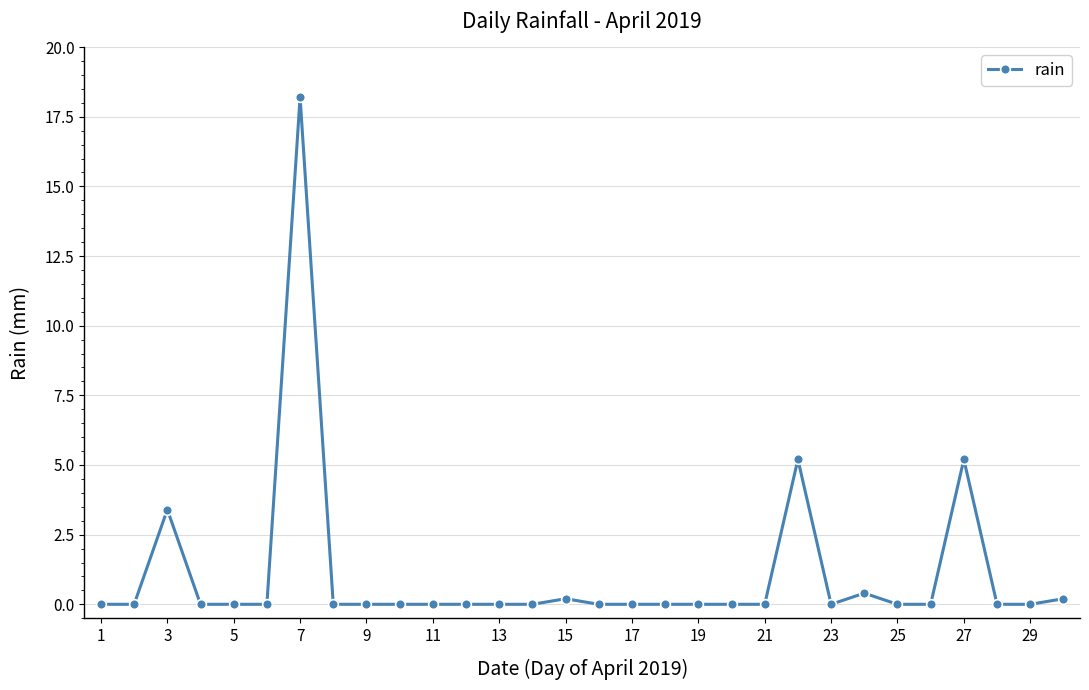

What is the value of the 22nd point from the left?

5.2